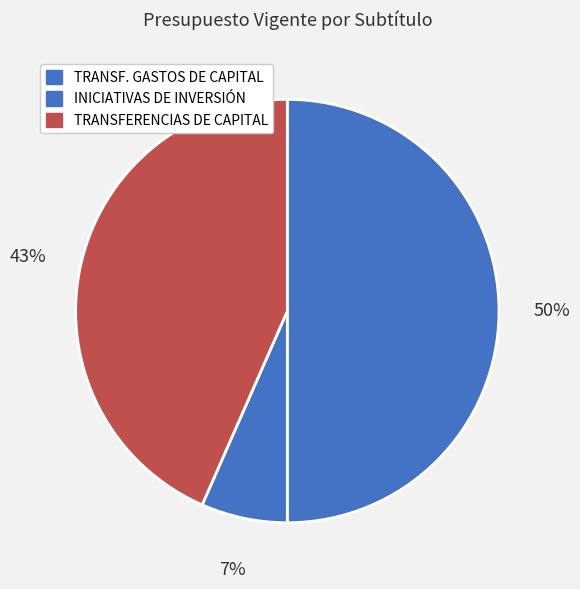

How many slices are in this pie chart?

3